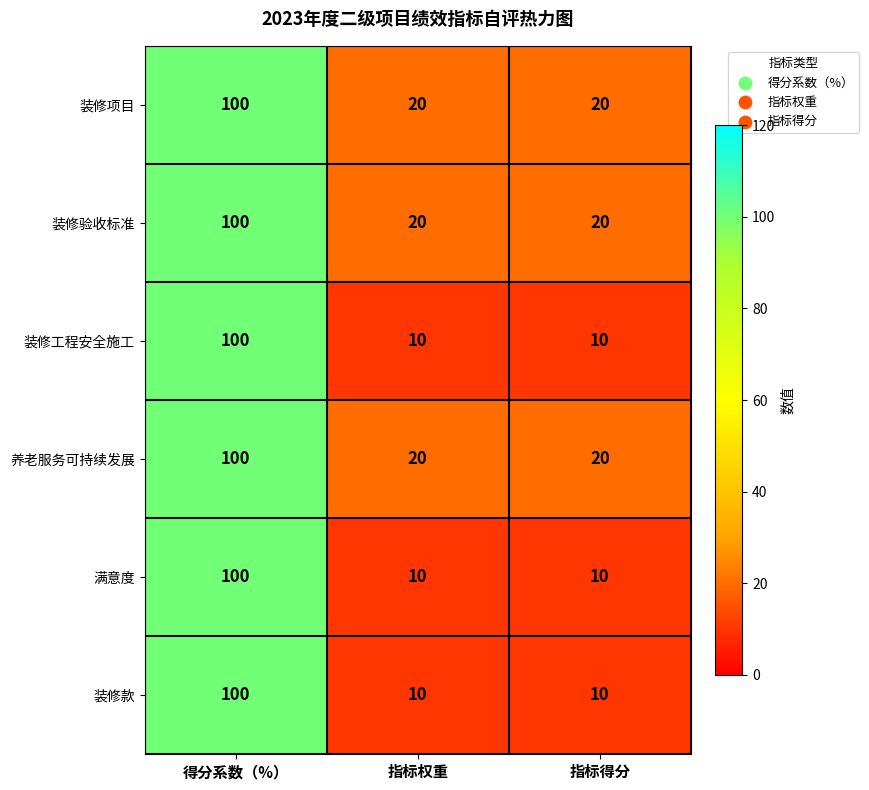

What is the approximate value of 装修工程安全施工 at 得分系数（%）?

100